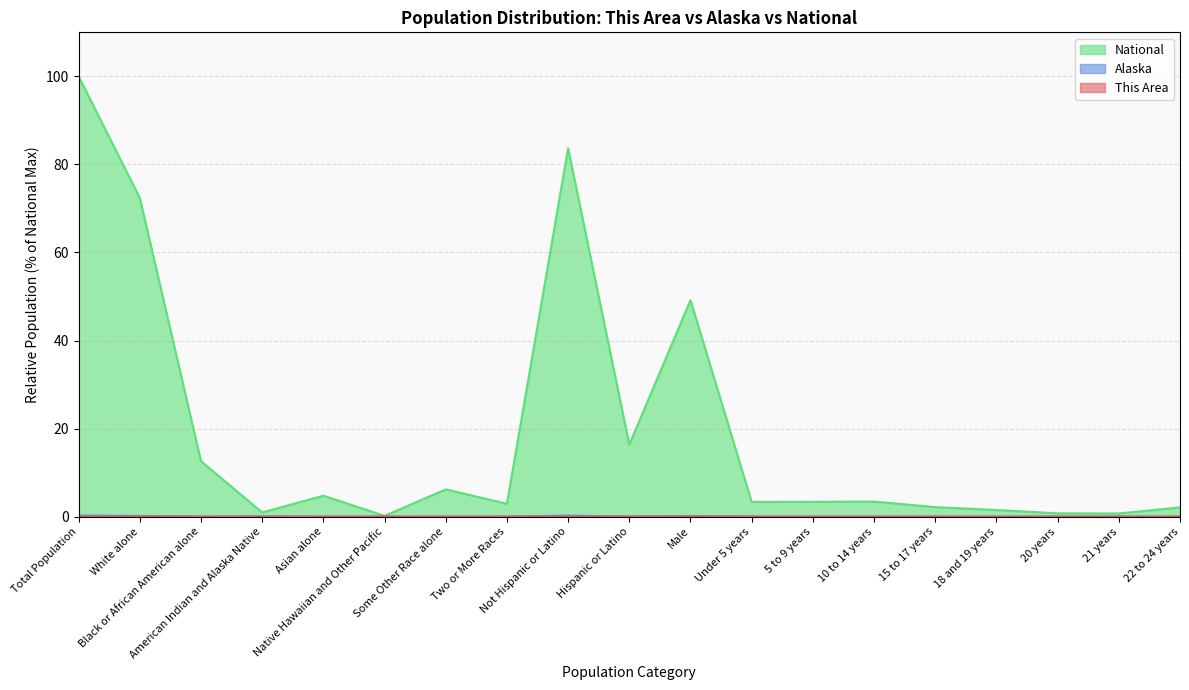

What is the difference between the National values at American Indian and Alaska Native and 20 years?

0.2